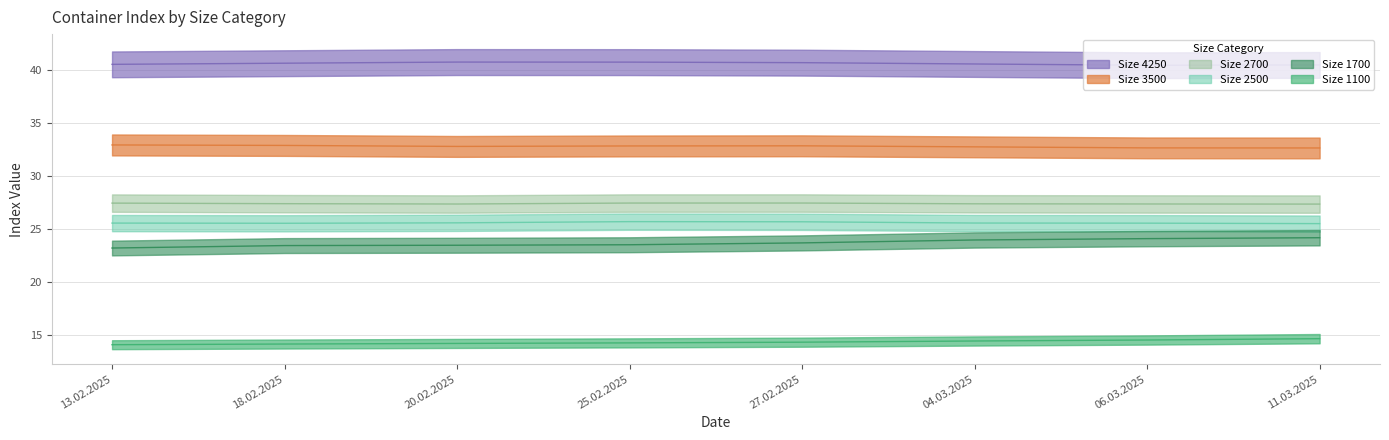

What is the lowest value of the 2700 series?

27.4